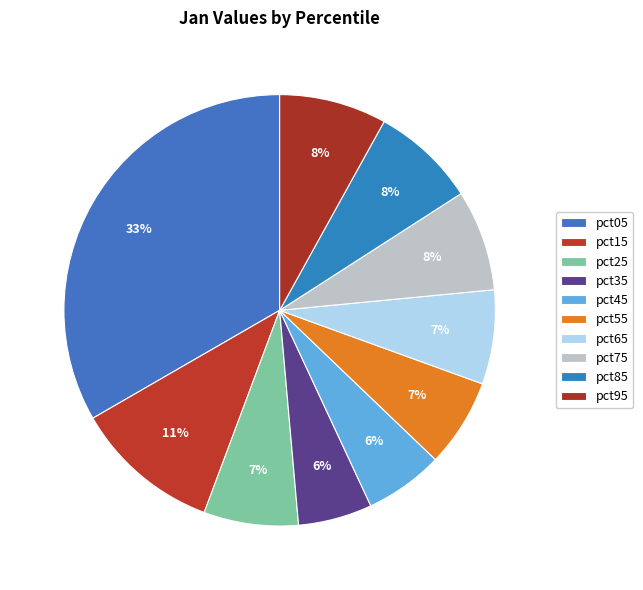

Count the number of slices in the pie.

10